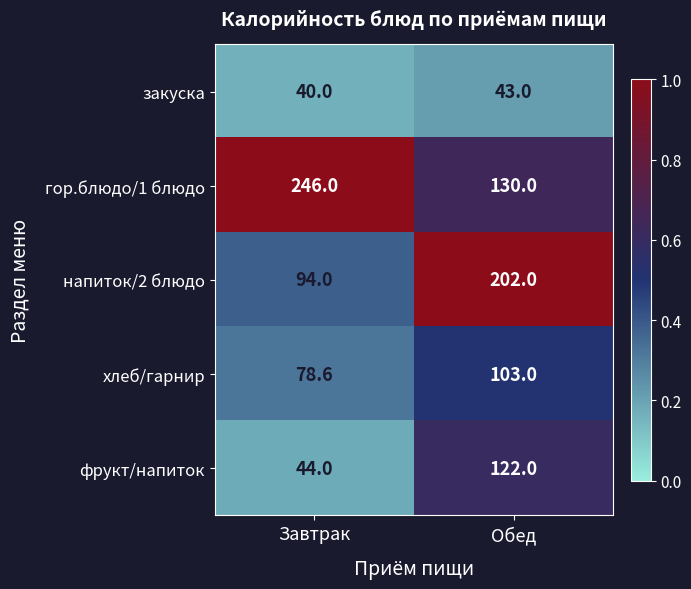

What is the smallest value displayed?

40.0